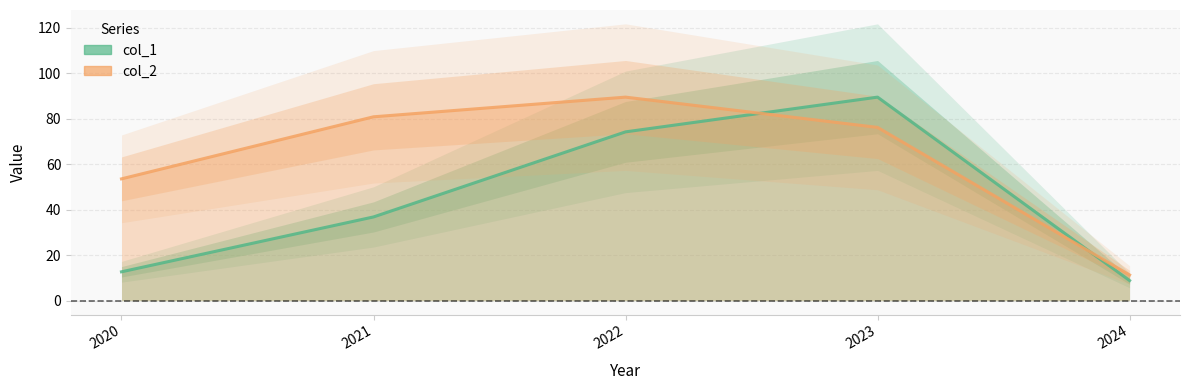

What are all the series names shown in the legend?

col_1, col_2